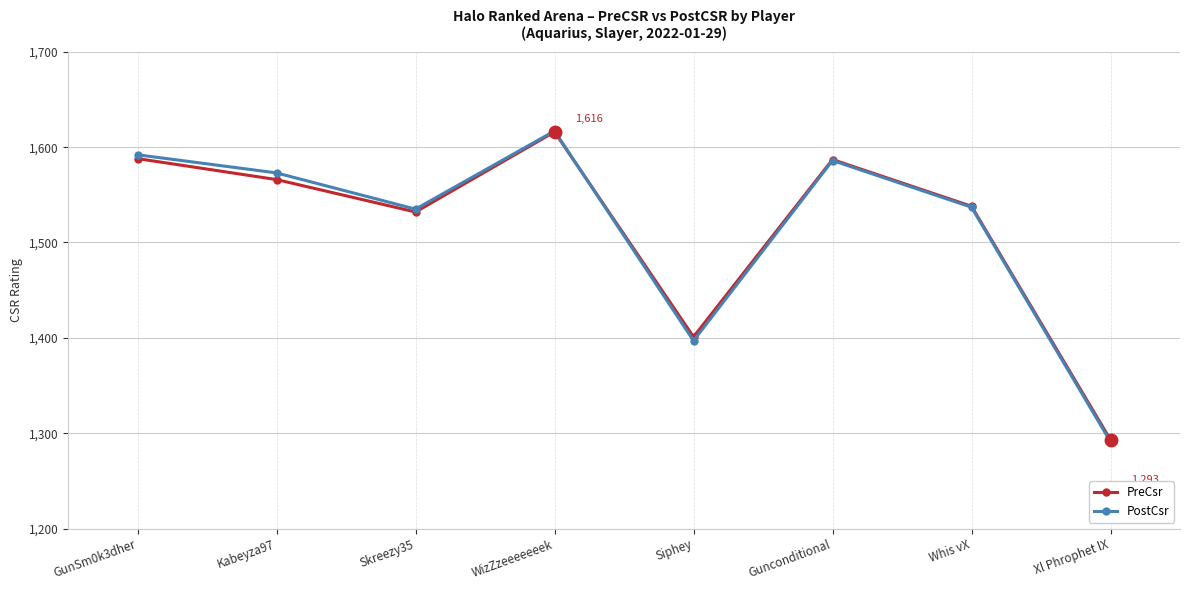

Which series has the largest range (max minus min)?

PostCsr